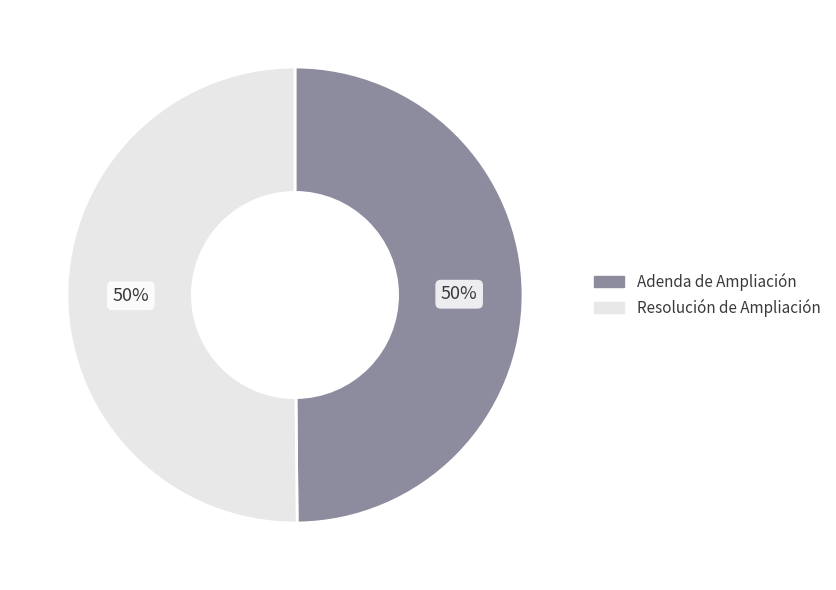

How many segments does this pie chart have?

2